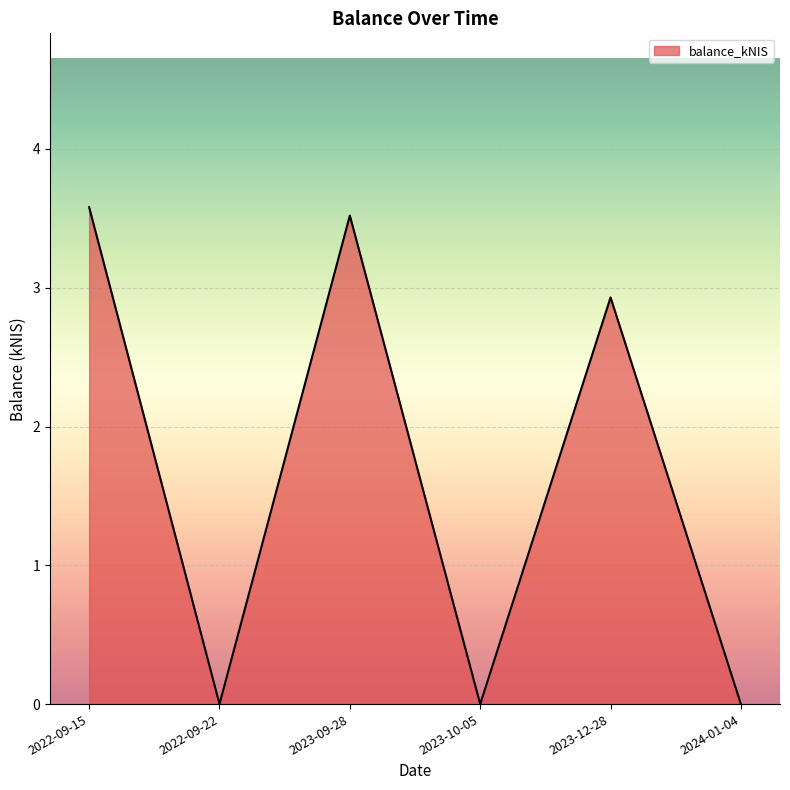

What is the greatest value displayed?

3.6